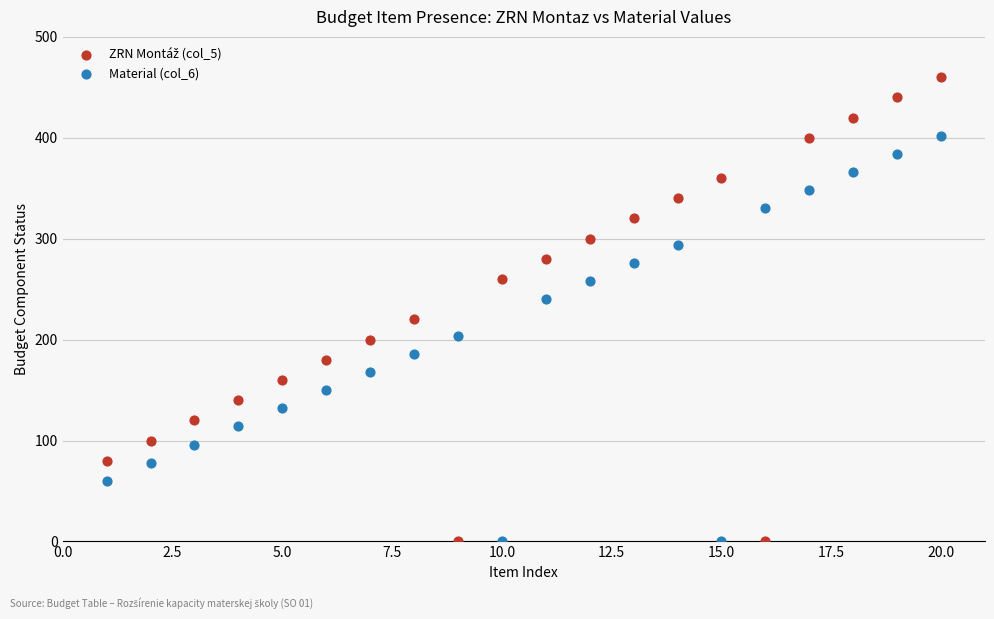

Across all data points, what is the range of Y values (max minus min)?

460